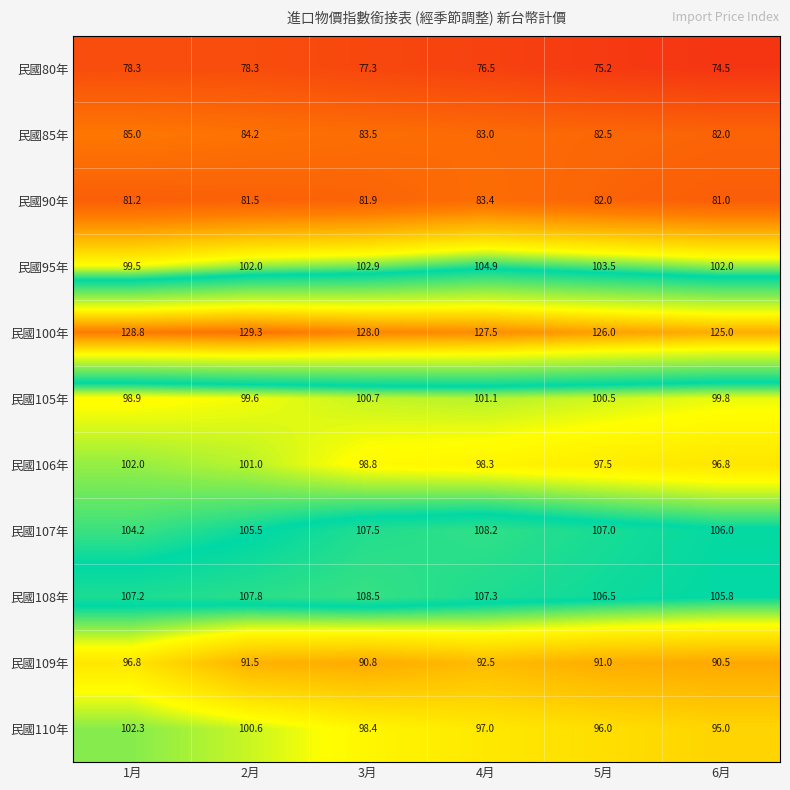

What is the difference between the 民國107年 values at 3月 and 6月?

1.5